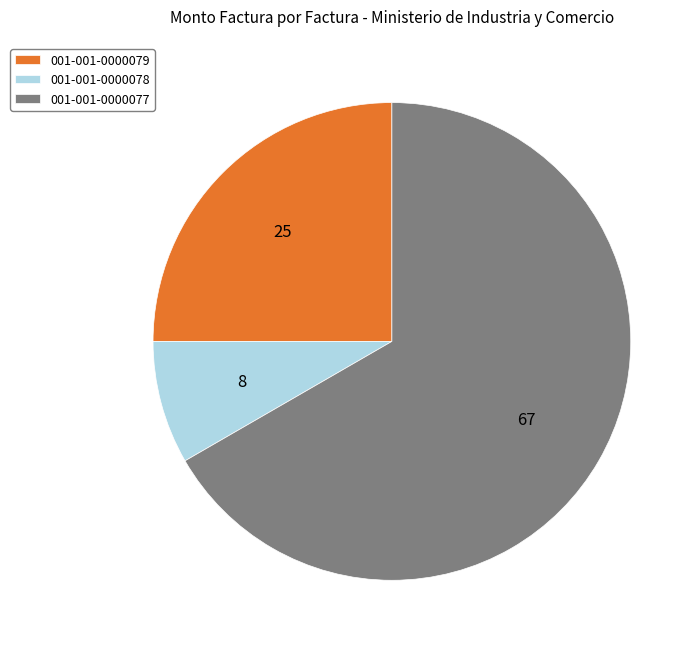

Do 001-001-0000079 and 001-001-0000077 together represent more than half of the pie?

Yes